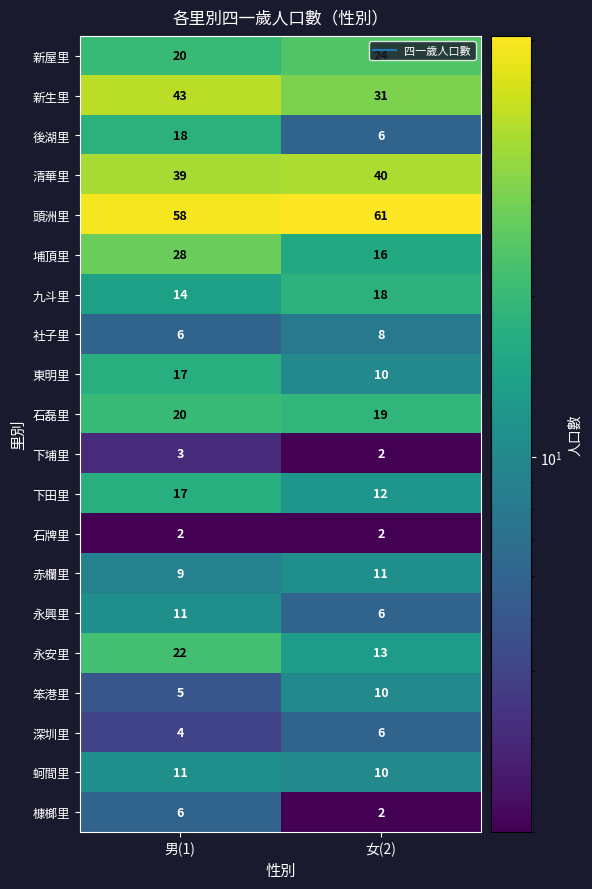

Rank the categories by 赤欄里 value from lowest to highest.

男(1), 女(2)